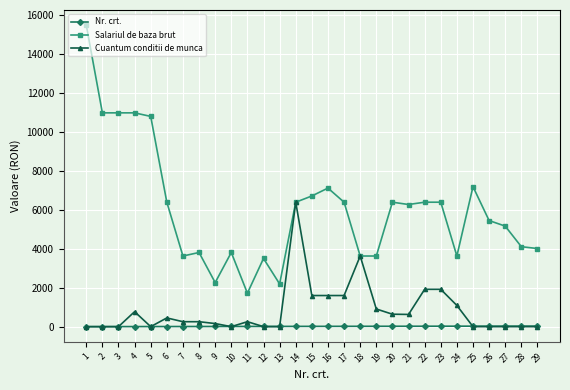

What is the difference between the maximum and minimum values in the Cuantum conditii de munca series?

6390